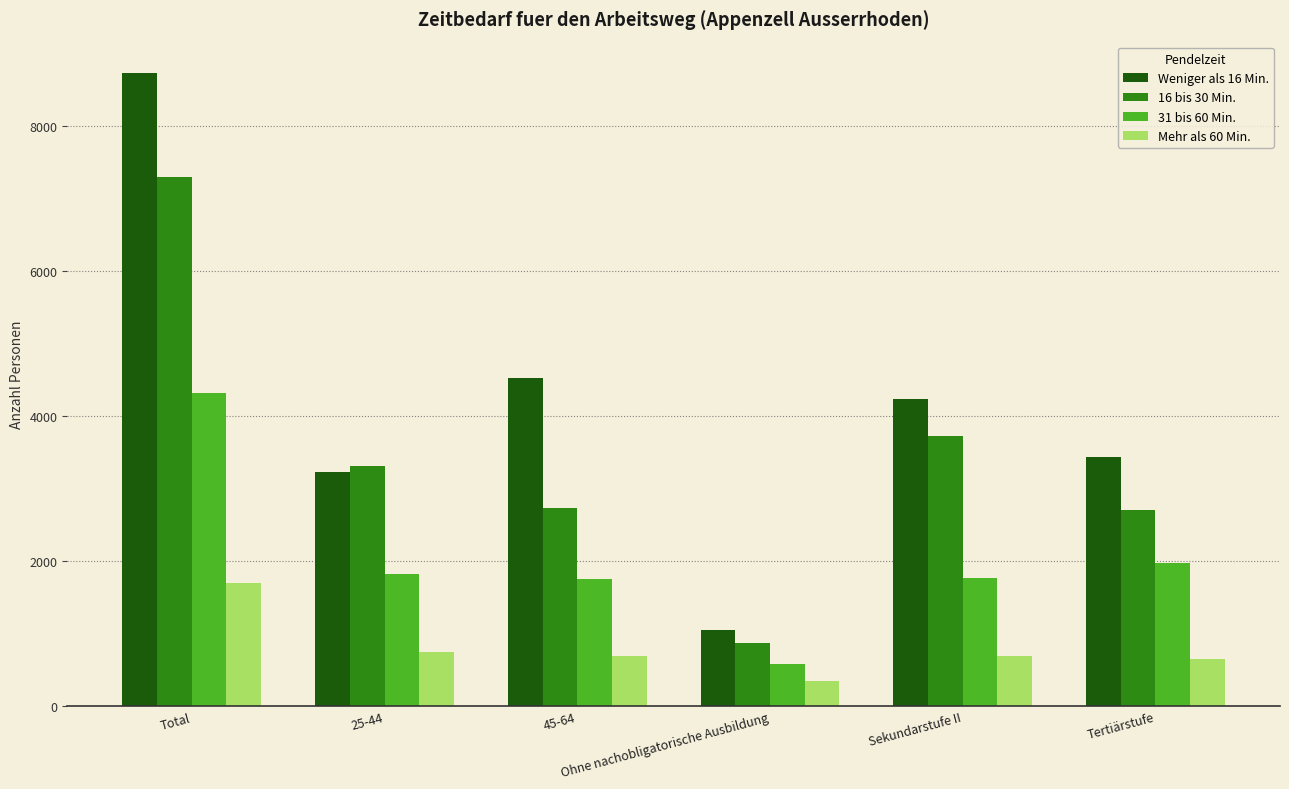

What is the minimum value for Weniger als 16 Min.?

1056.1